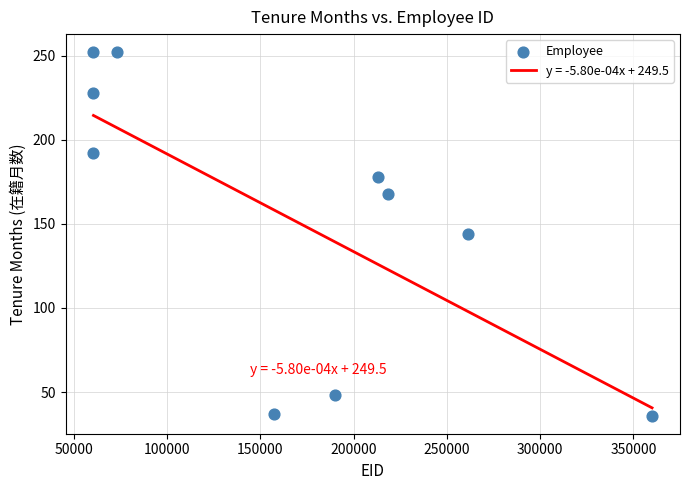

What is the average Y value?

154